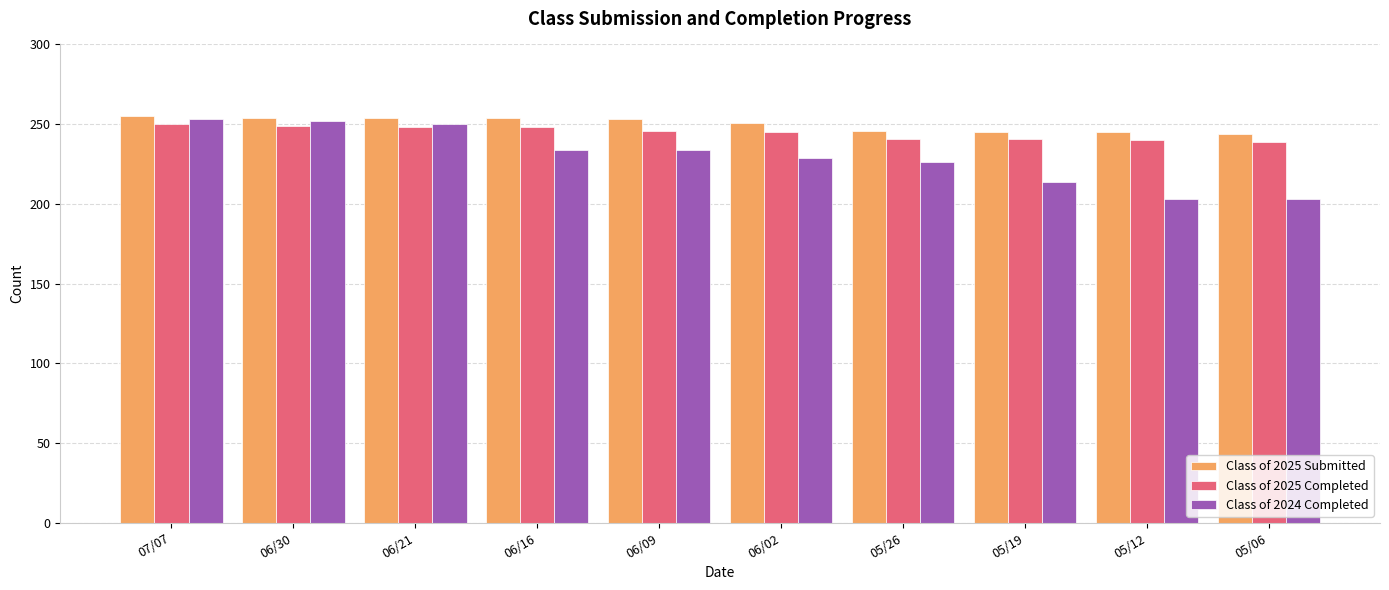

What is the approximate value of Class of 2025 Completed at 06/30, to the nearest 5?

250